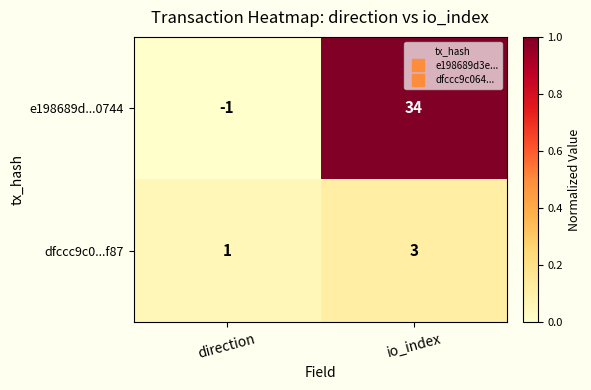

At direction, list the series in order from smallest to largest.

e198689d...0744, dfccc9c0...f87